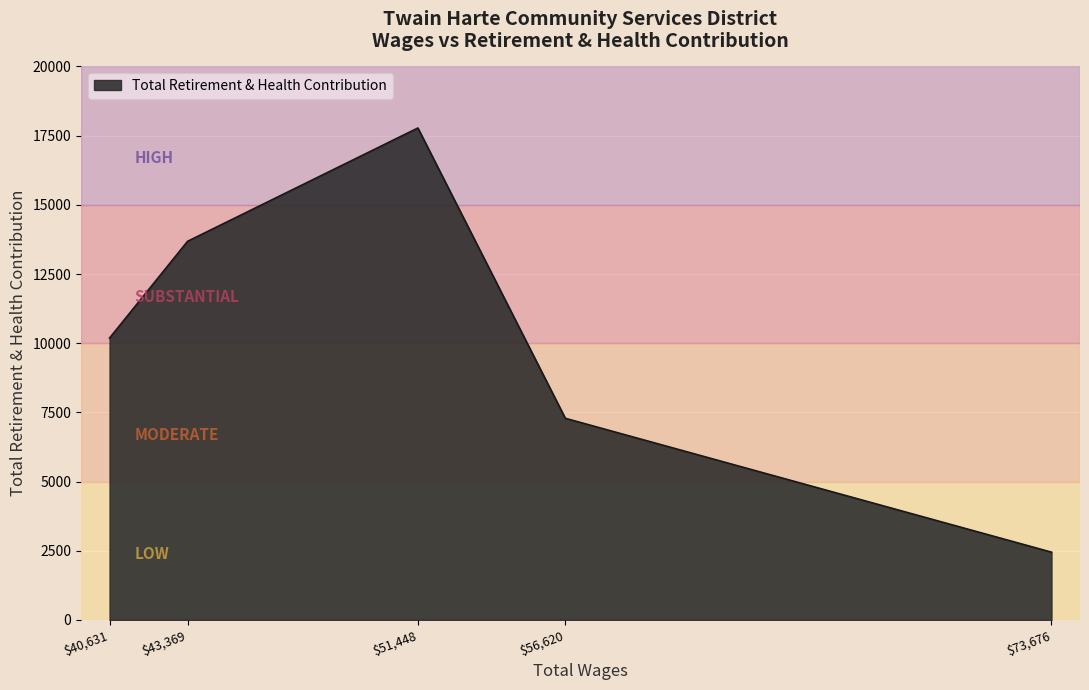

Reading left to right, transcribe all the data shown in this chart.

10185	13682	17776	7286	2449